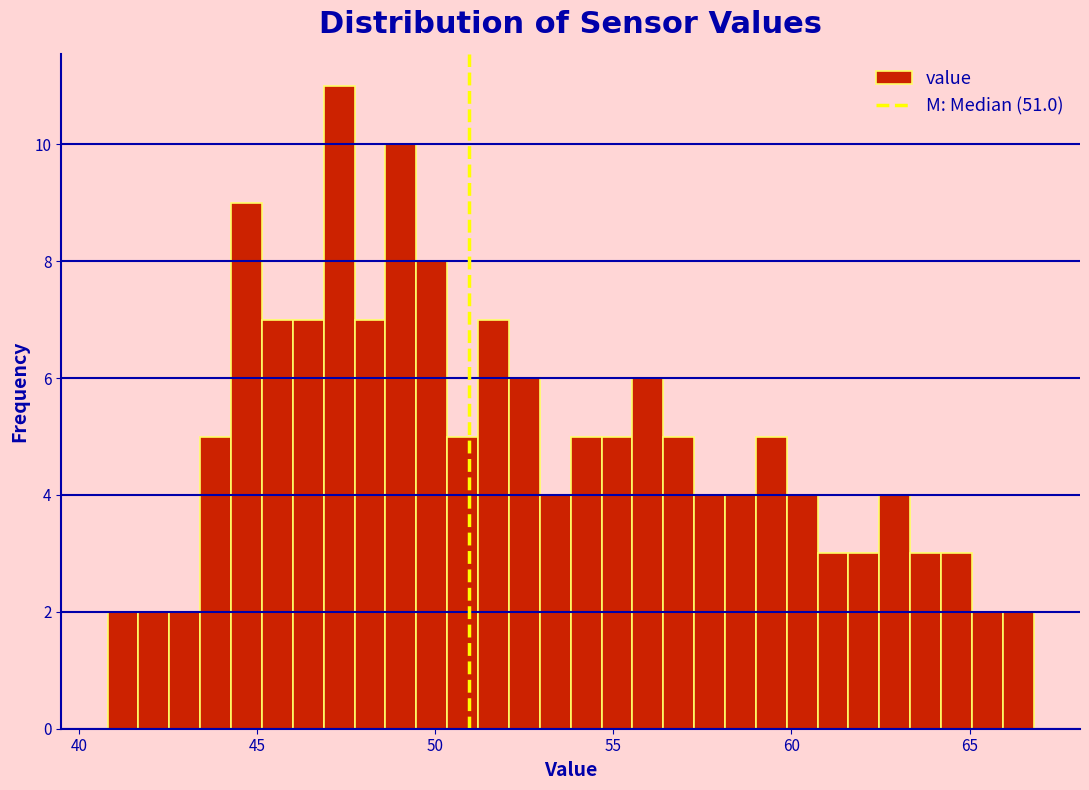

Read against the x-axis, roughly where is the centre of the tallest bar?

47.5